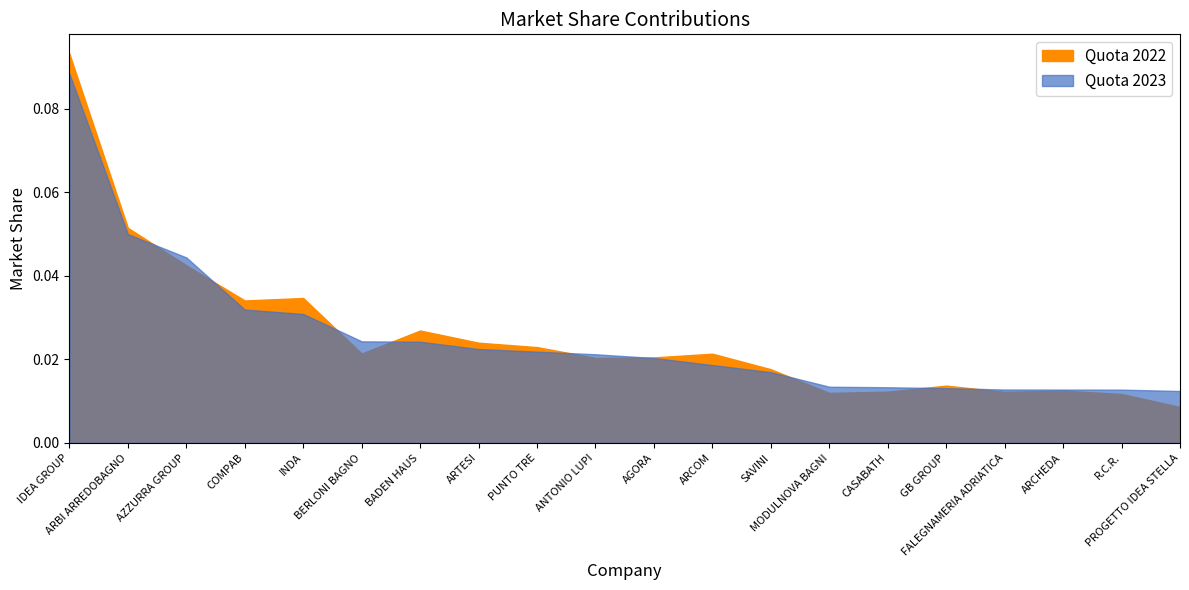

After their last crossing, which series has the higher values: Quota 2023 or Quota 2022?

Quota 2023